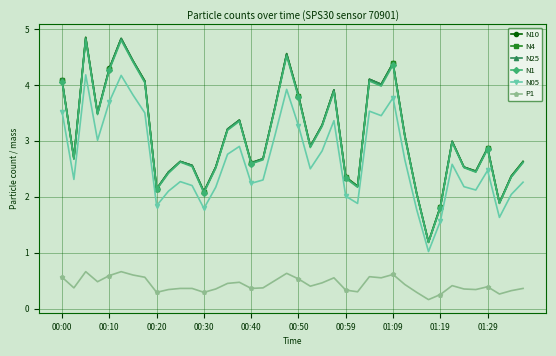

True or false: N1 and N05 cross at least once.

False